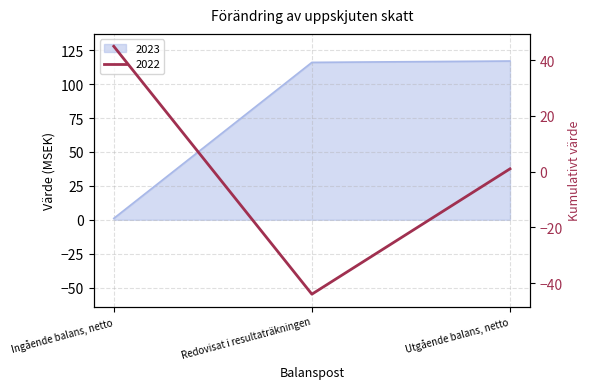

Which series has the widest spread of values?

2023